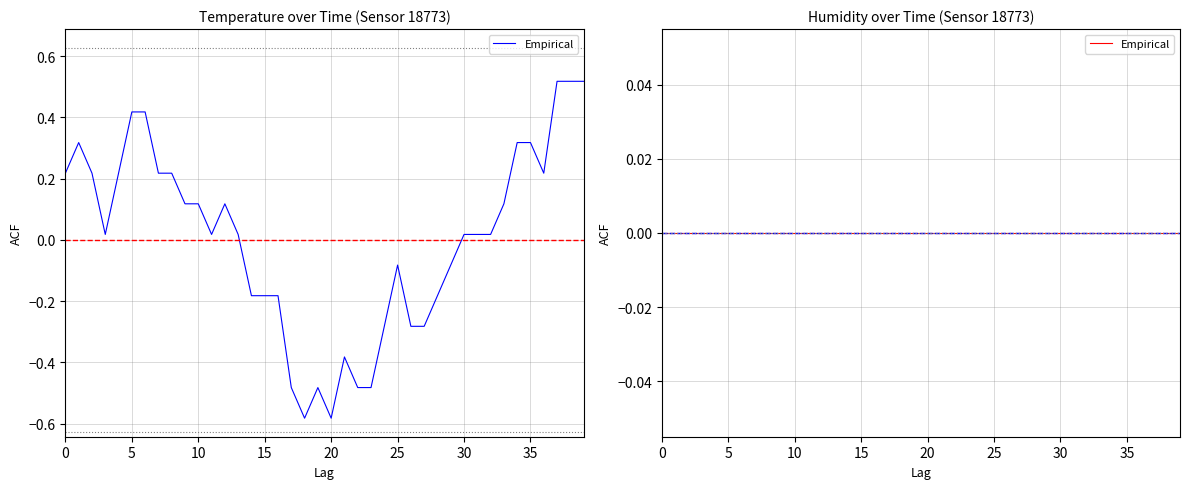

What is the smallest value displayed?

-0.6